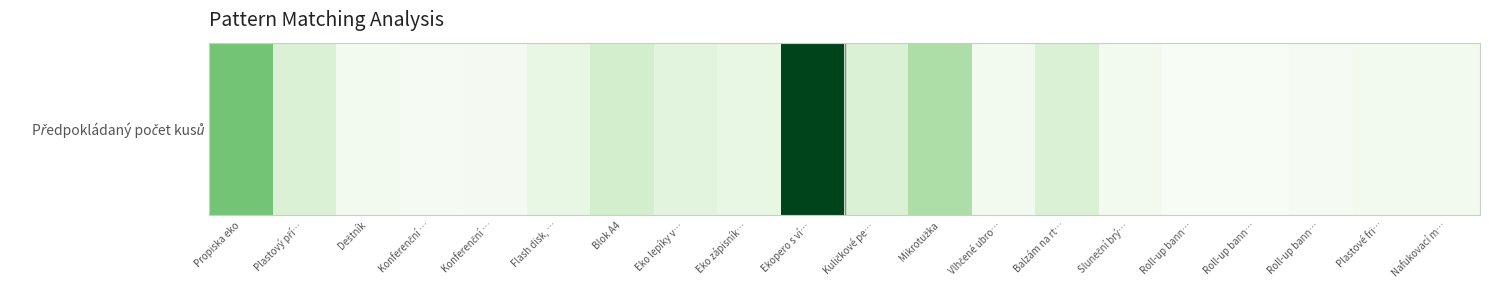

Reading left to right, extract all data points from this chart.

1500	500	100	30	70	300	600	400	300	3000	500	1000	100	500	100	5	10	45	100	100